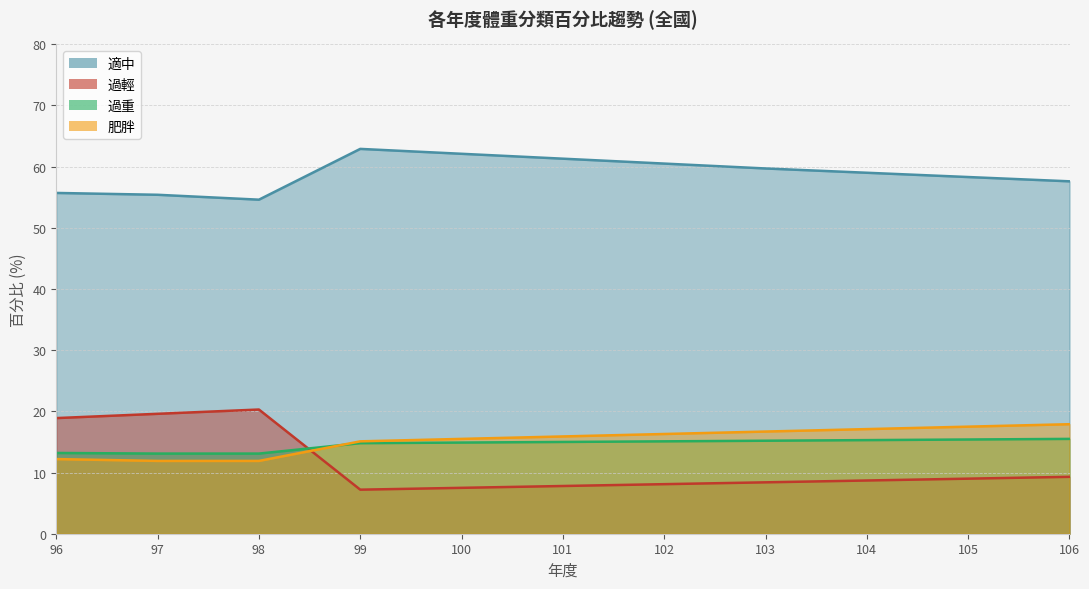

At which category is the sum across all series the highest?

106